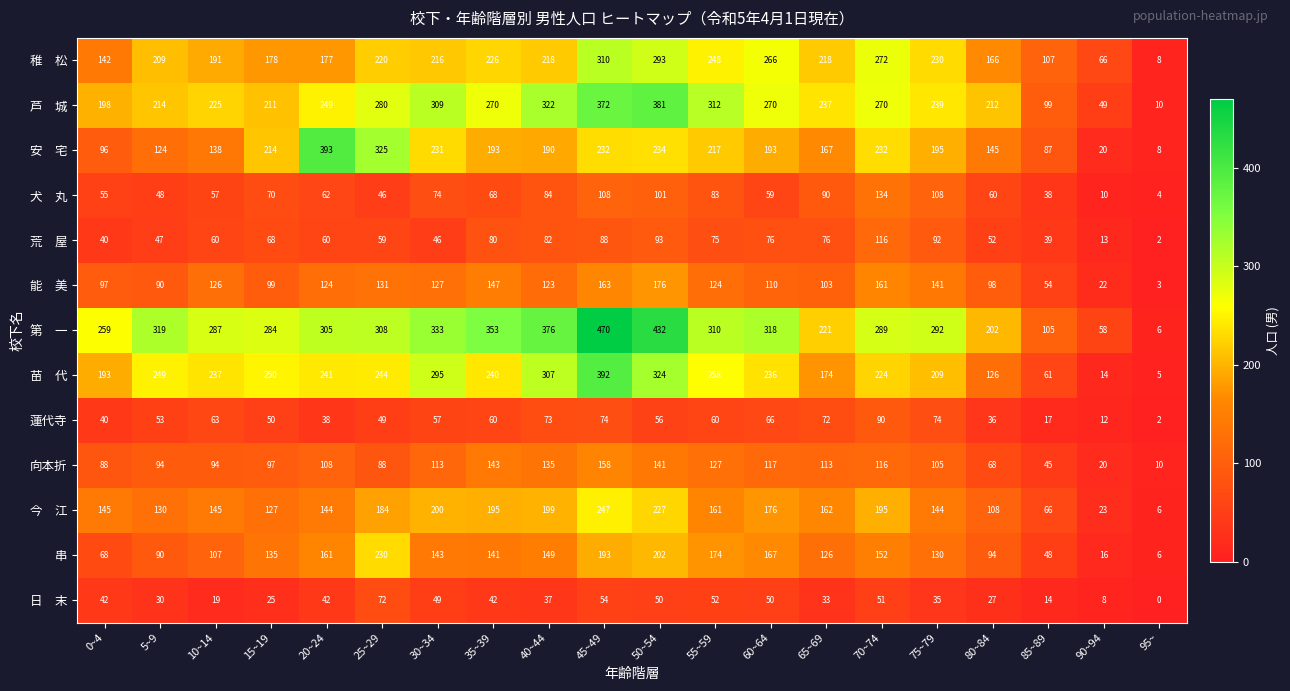

What is the spread (max minus min) of values at 75~79?

257